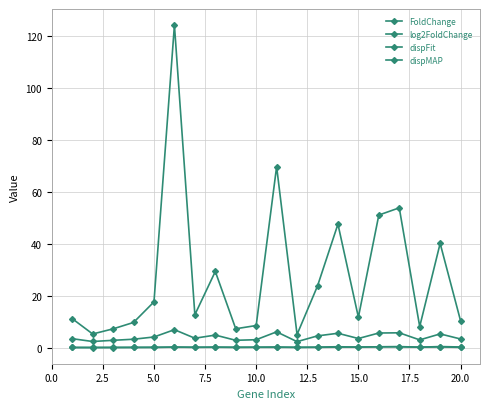

How many dispFit values are between 0 and 1?

20